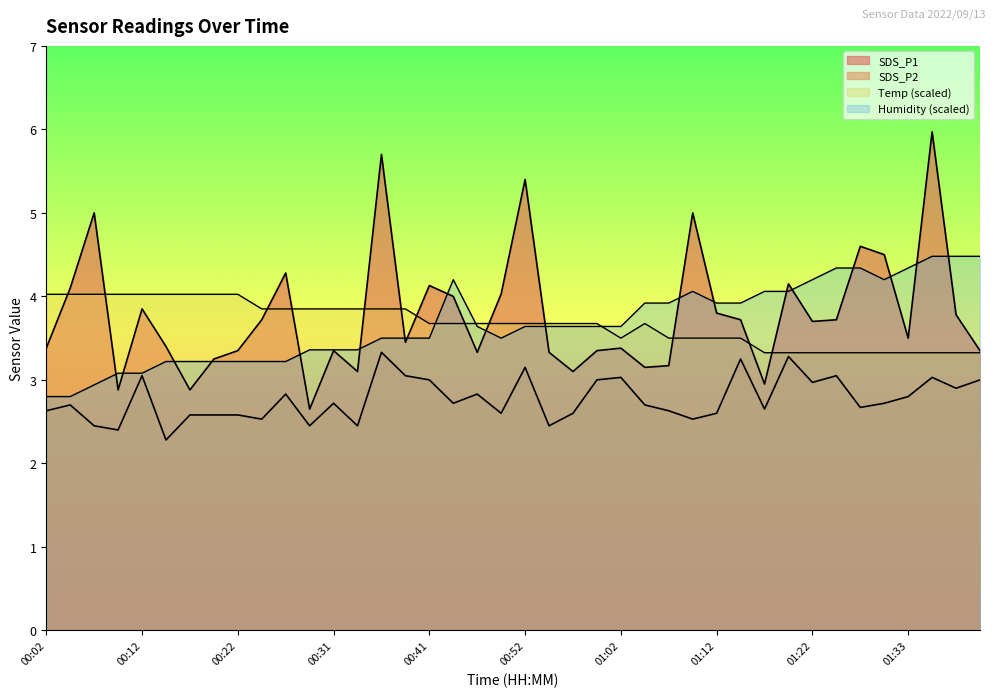

Which label corresponds to the smallest value in the chart?

00:14